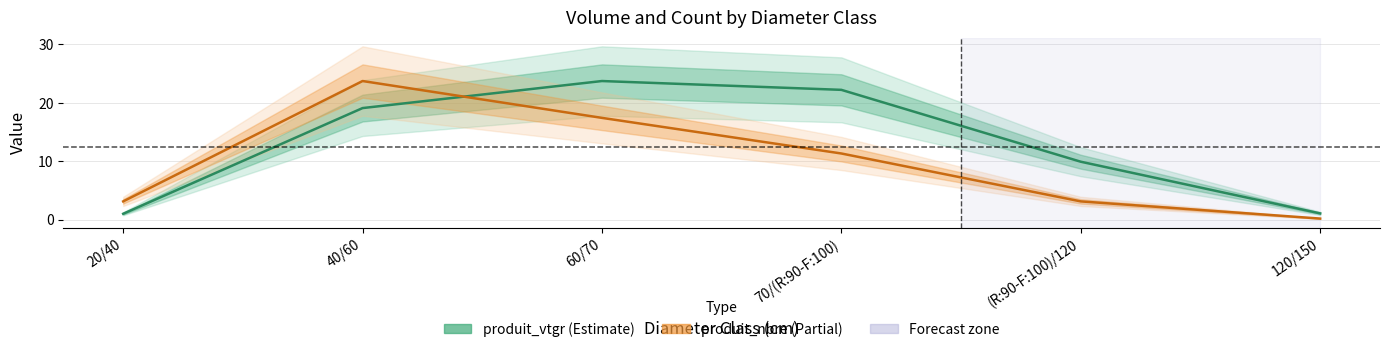

Between 20/40 and 70/(R:90-F:100), which series saw the biggest shift?

produit_vtgr